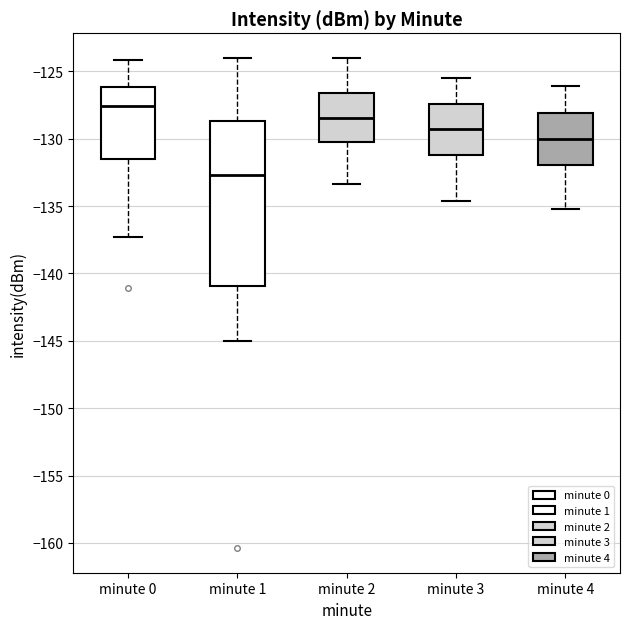

Comparing the boxes themselves (not the whiskers), which one is the tallest?

minute 1